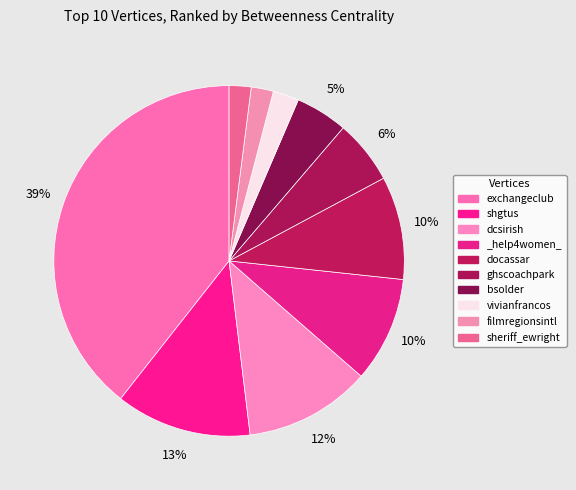

How many slices are in this pie chart?

10